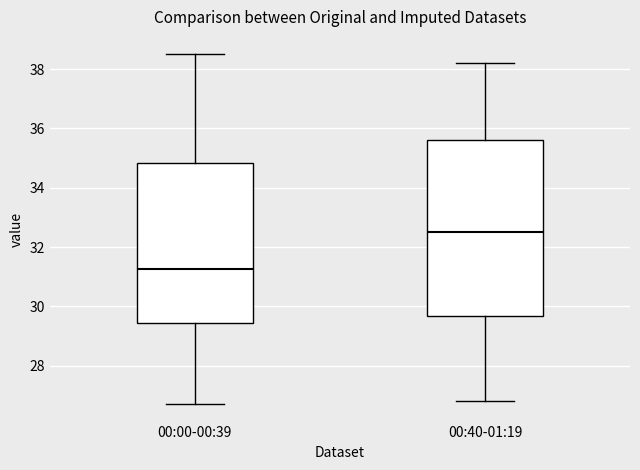

Which box's median line is the lowest?

00:00-00:39